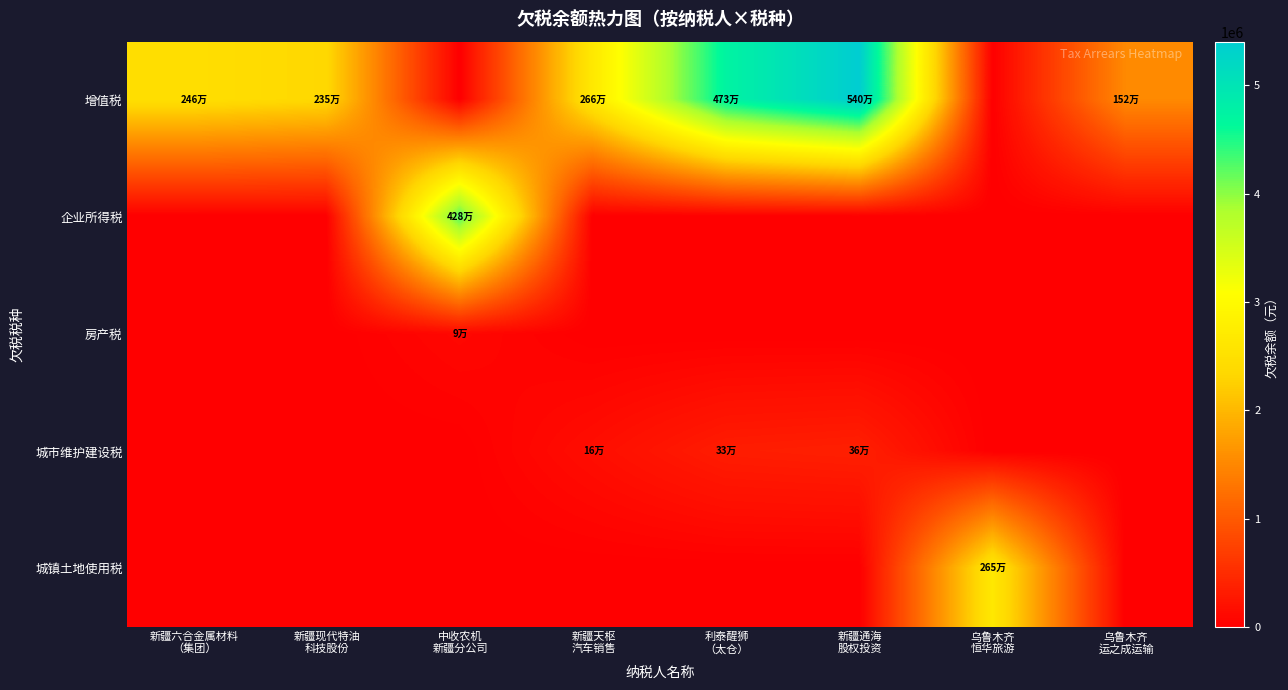

At how many categories does at least one series exceed 2700183?

3